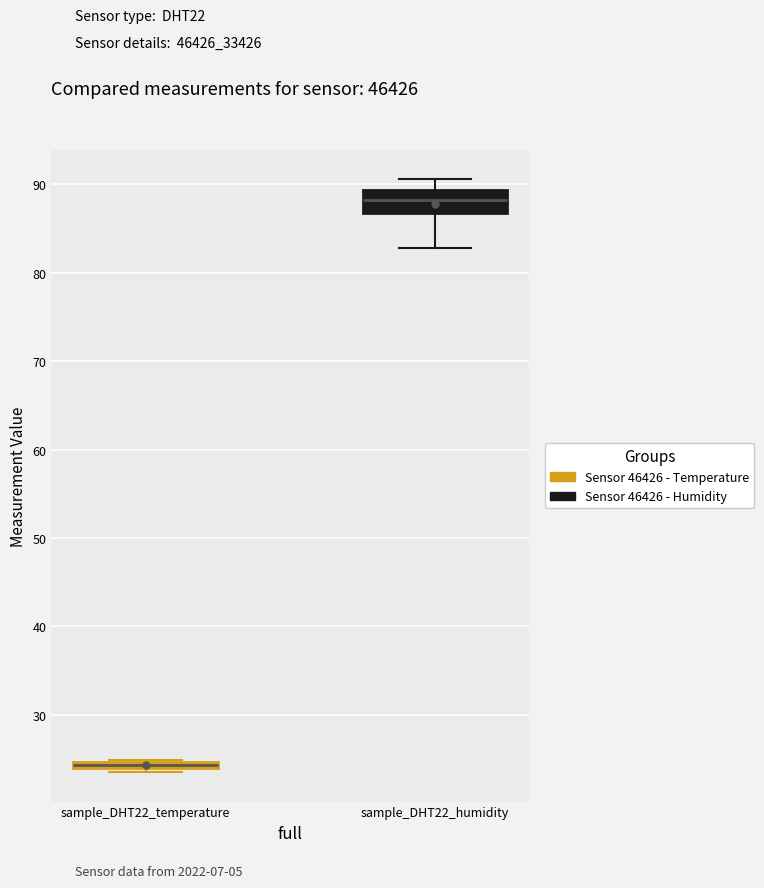

Comparing the boxes themselves (not the whiskers), which one is the tallest?

sample_DHT22_humidity